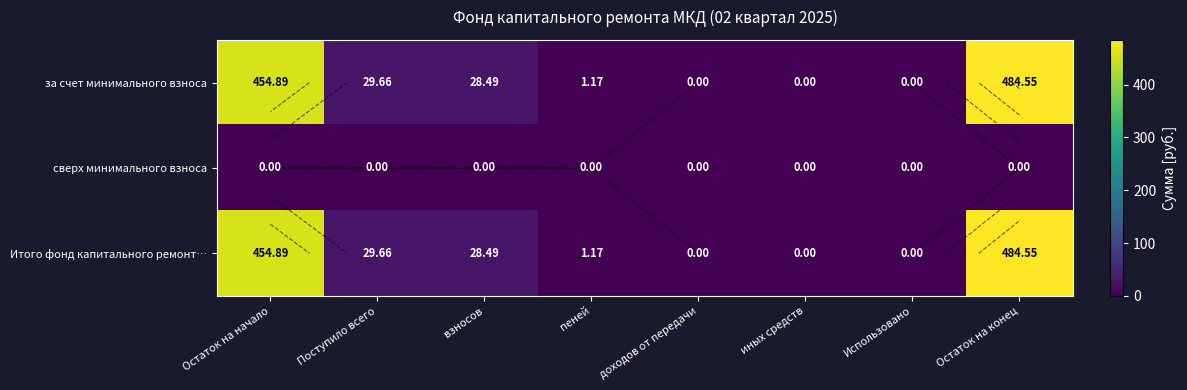

Which series changed the most between взносов and Использовано?

за счет минимального взноса